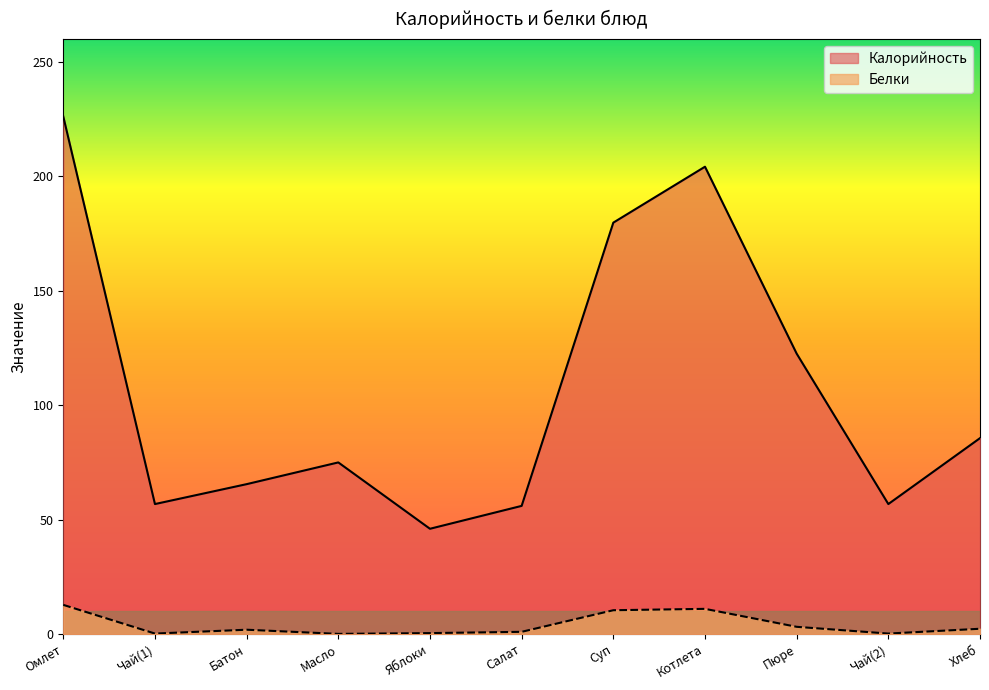

At which category is the sum across all series the highest?

Омлет